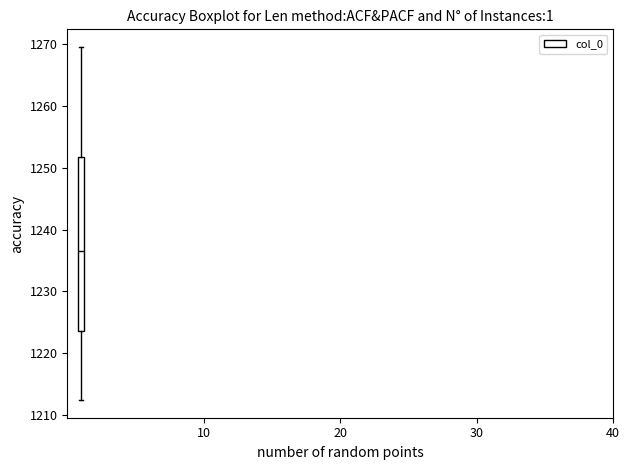

Where does the median line of the box sit on the y-axis? The values are not printed on the chart, so give them approximately, as read against the axis.

1237